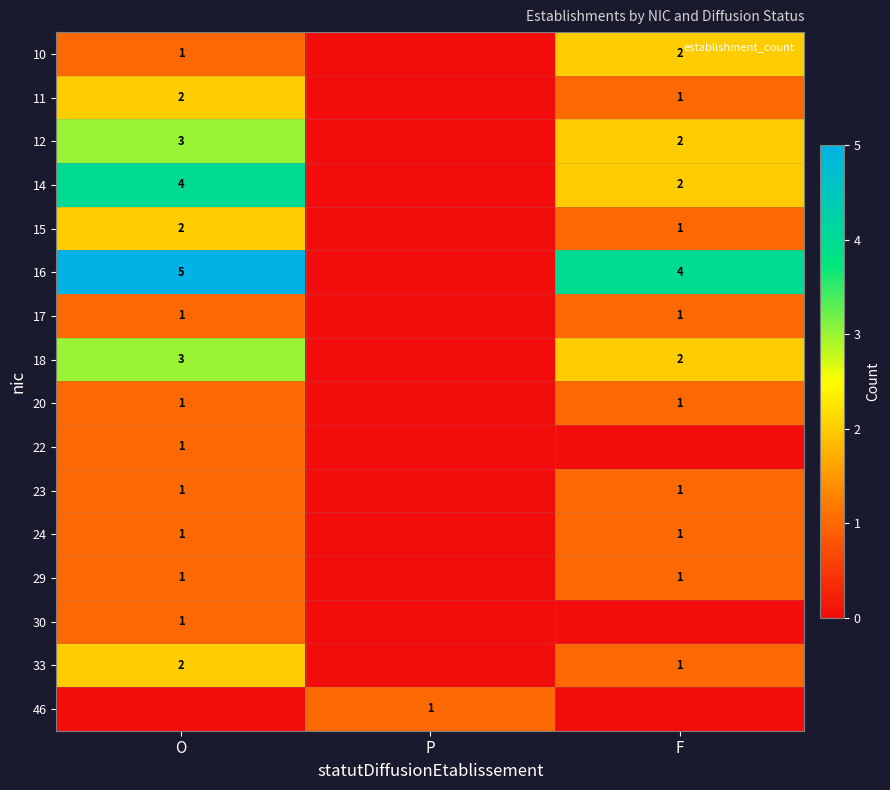

Where does the 18 series first go above 2?

O